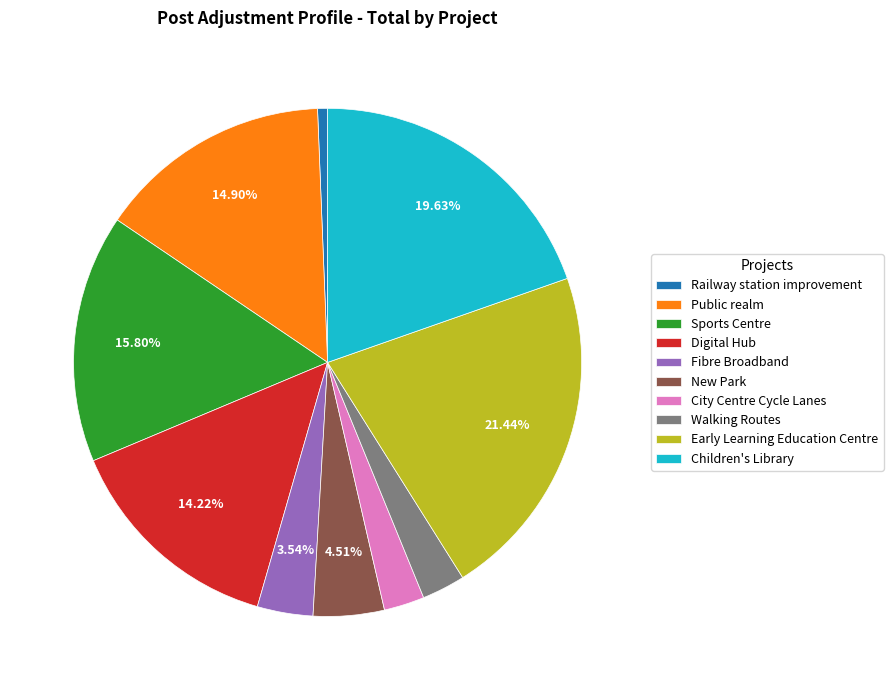

To the nearest percent, what is the average slice percentage?

10%